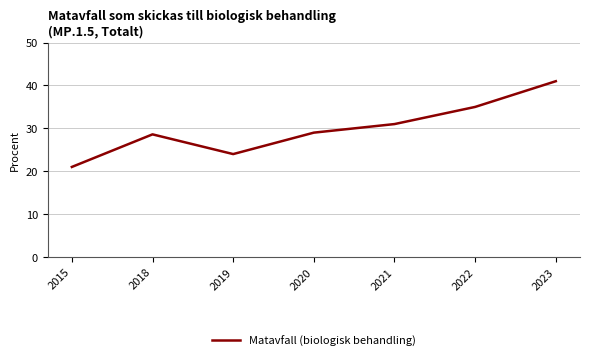

Which label corresponds to the largest value in the chart?

2023